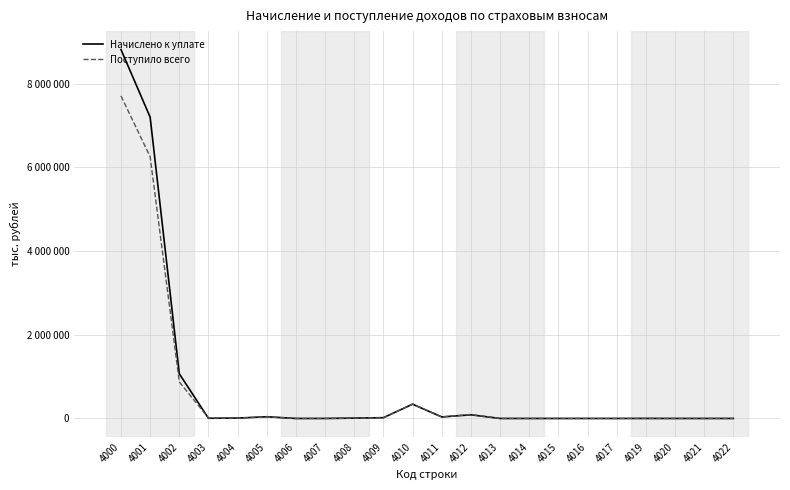

The Начислено к уплате series shows -5993803 at 4015. True or false?

False